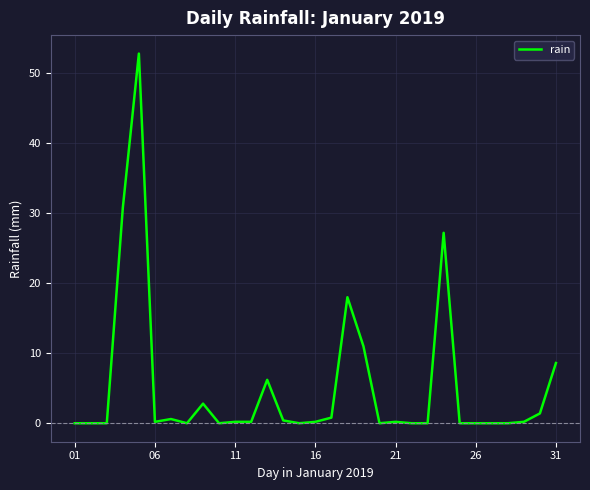

What is the difference between the maximum and minimum values?

52.8